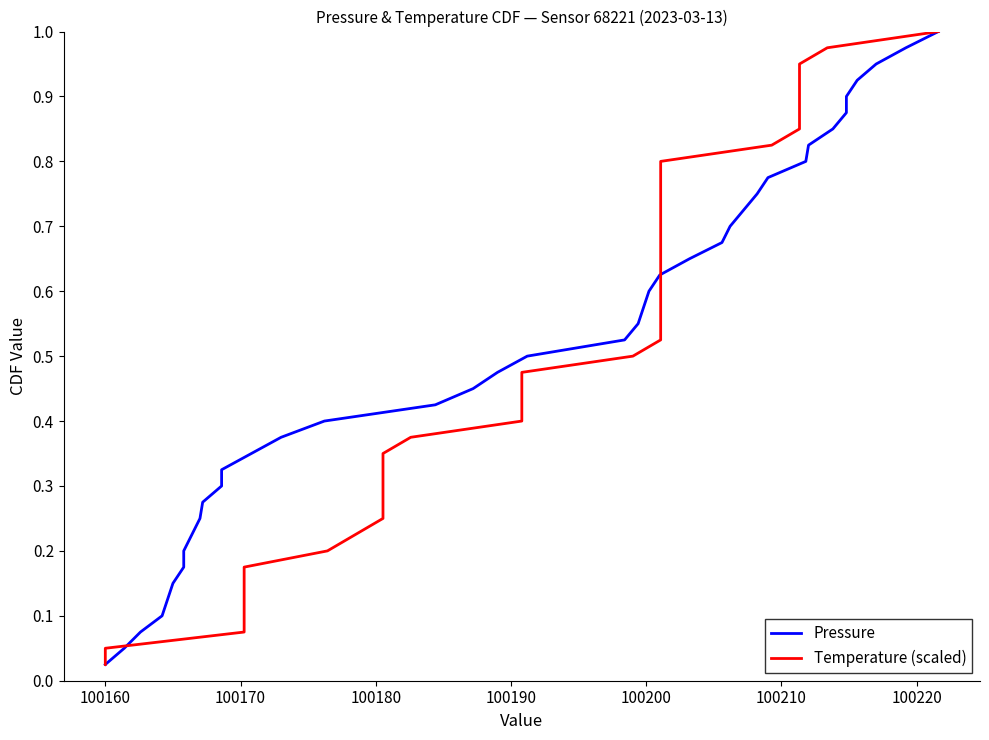

Rank the series by their maximum value, from highest to lowest.

Pressure, Temperature (scaled)